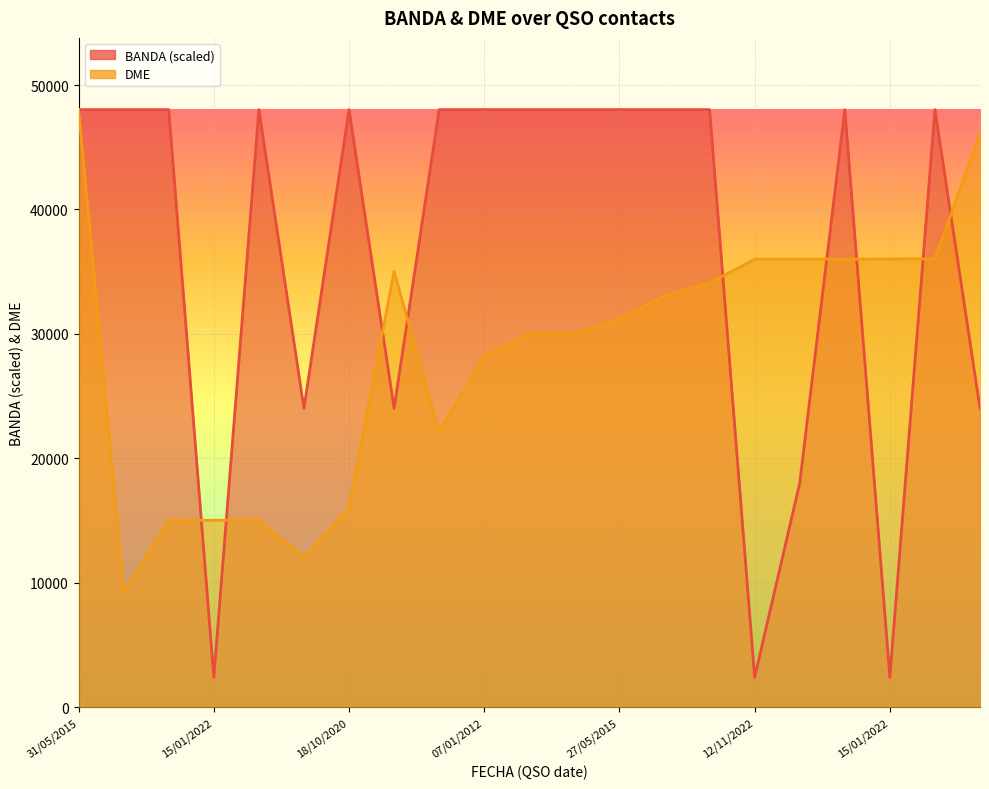

What is the minimum value for BANDA?

2401.3